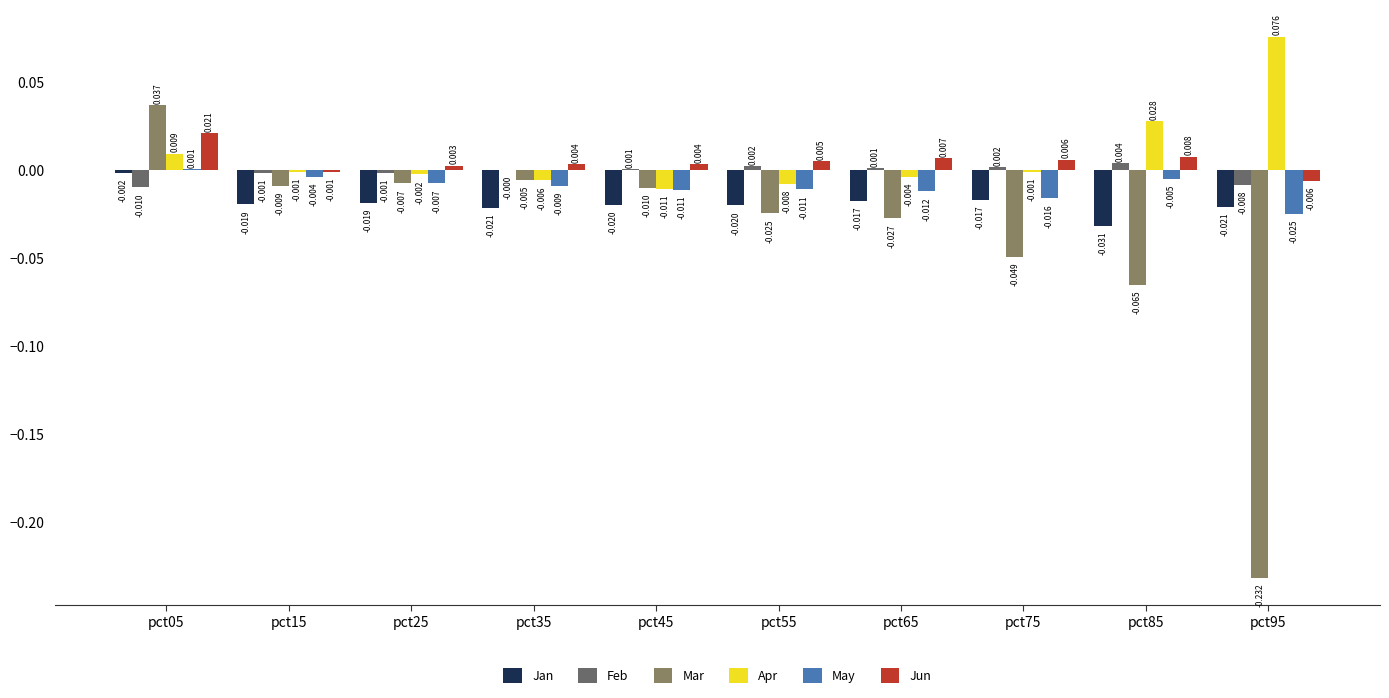

What are all the series names shown in the legend?

Jan, Feb, Mar, Apr, May, Jun